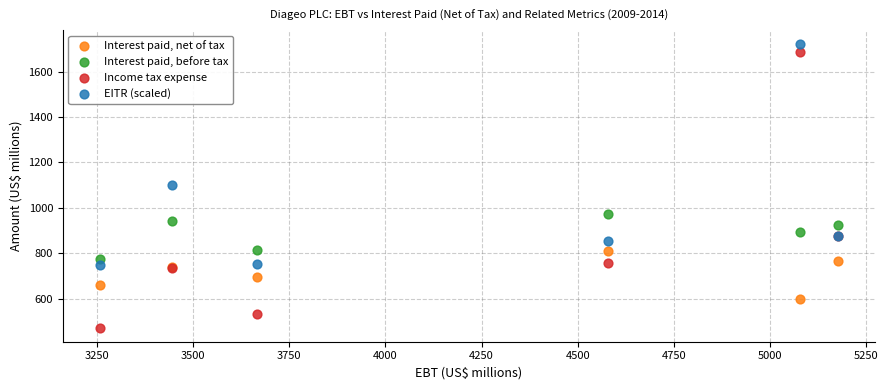

Which series contains the lowest Y value?

Income tax expense